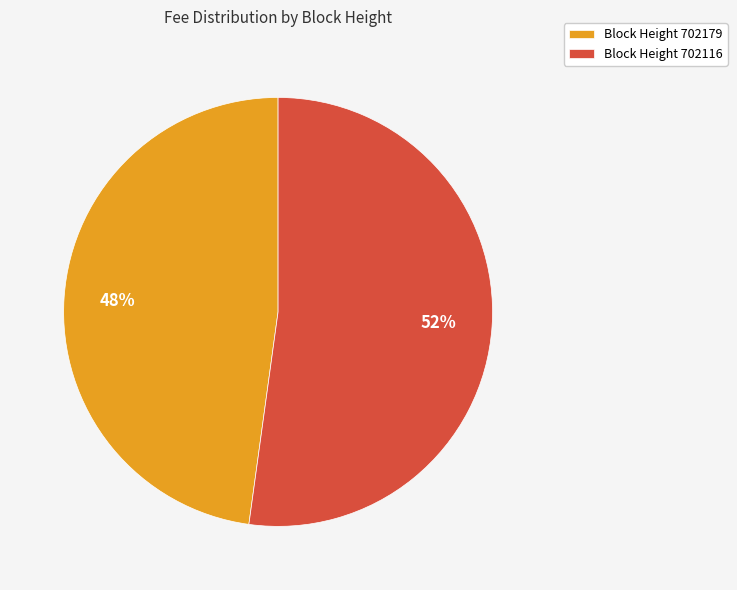

To the nearest percent, what is the difference between the largest and smallest slice percentages?

4%